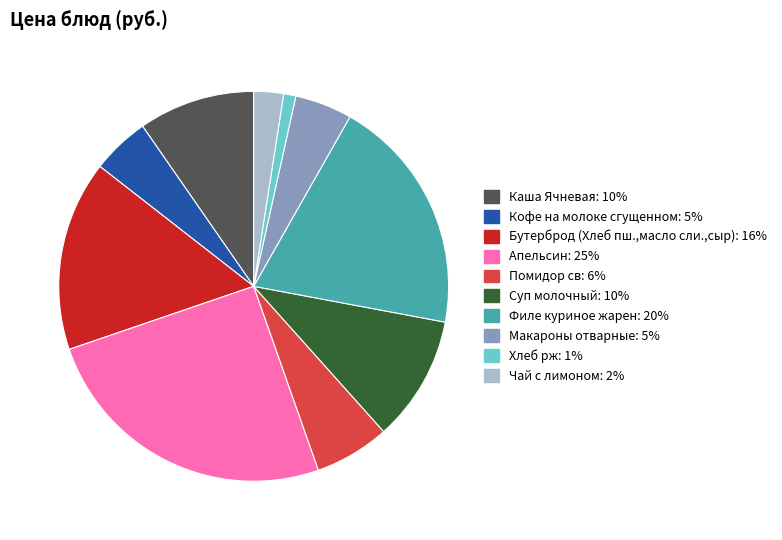

What is the ratio of the value at Бутерброд (Хлеб пш.,масло сли.,сыр) to the value at Хлеб рж?

15.6